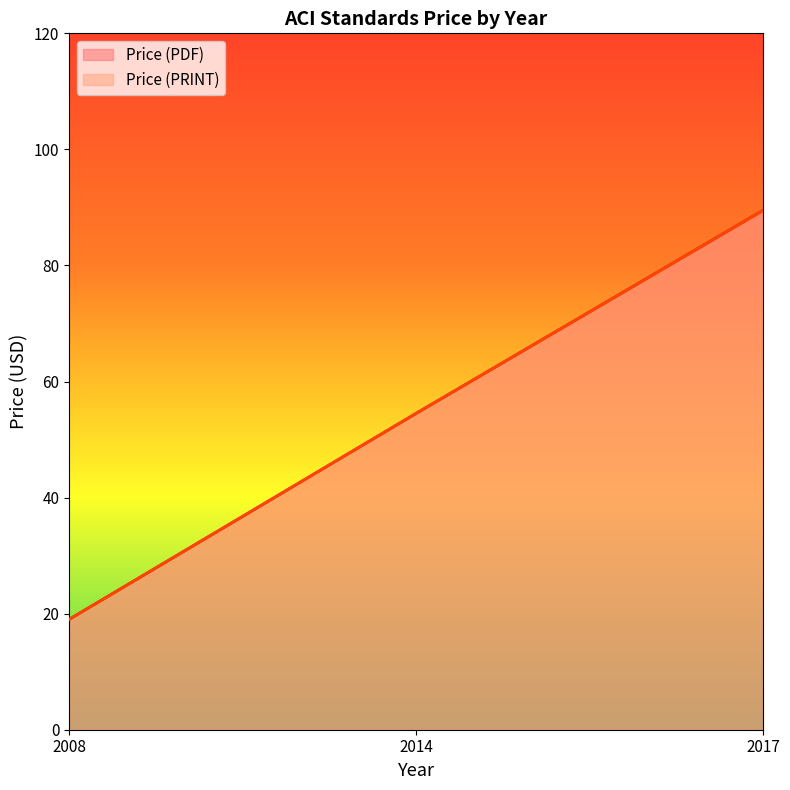

The Price (PRINT) series shows 7.4 at 2008. True or false?

False